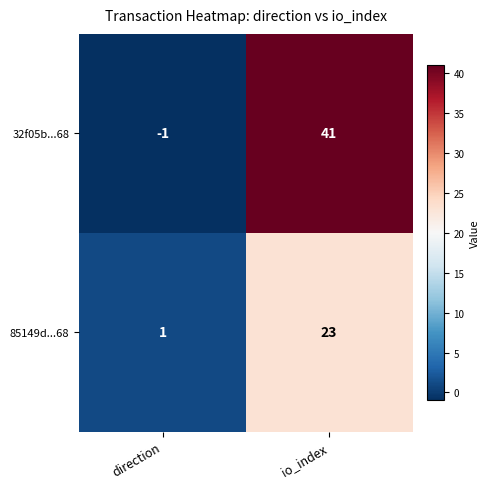

What is the difference between the highest and lowest values at direction?

2